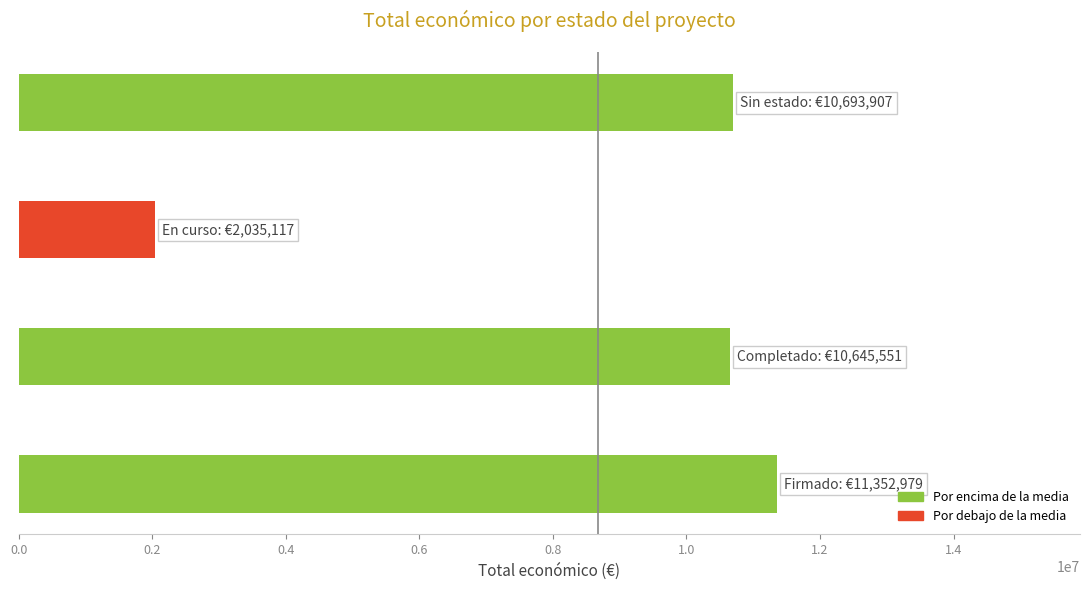

What is the maximum value shown in the chart?

11352979